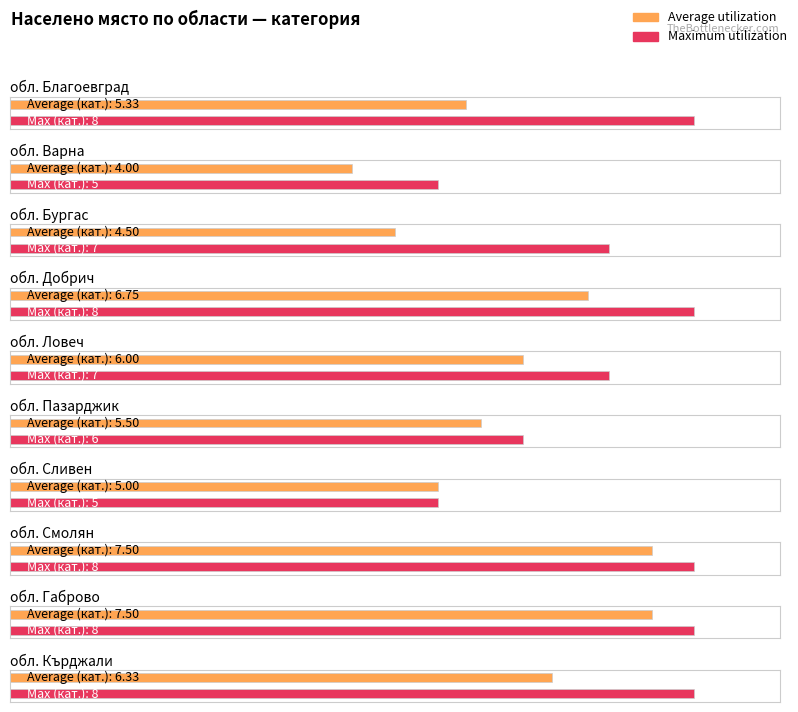

At which label does Maximum utilization first exceed 5?

обл. Благоевград